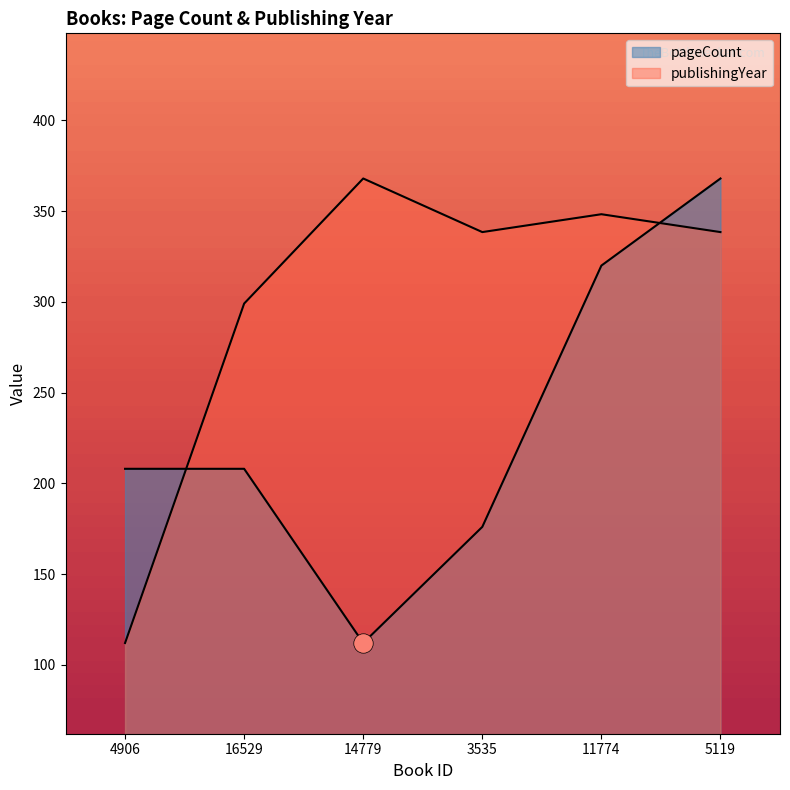

Which series ends up on top after the final intersection of publishingYear and pageCount?

pageCount